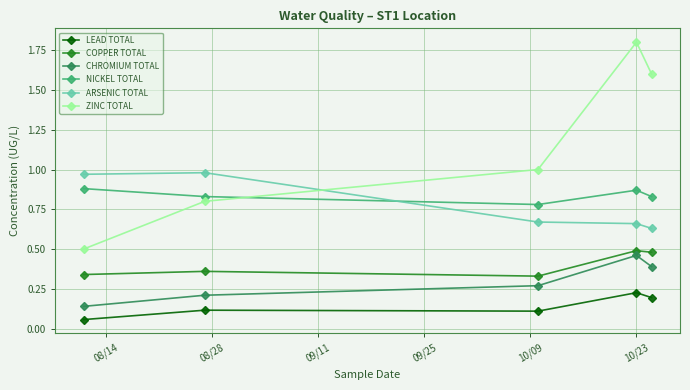

True or false: NICKEL TOTAL and CHROMIUM TOTAL intersect in this chart.

False